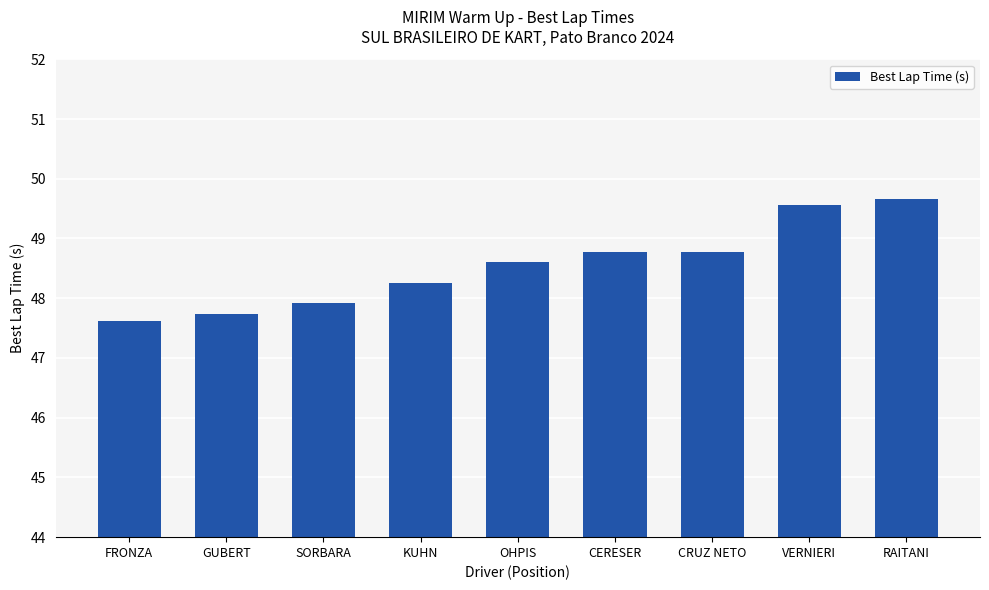

Reading right to left, transcribe all the data shown in this chart.

49.7	49.6	48.8	48.8	48.6	48.3	47.9	47.7	47.6